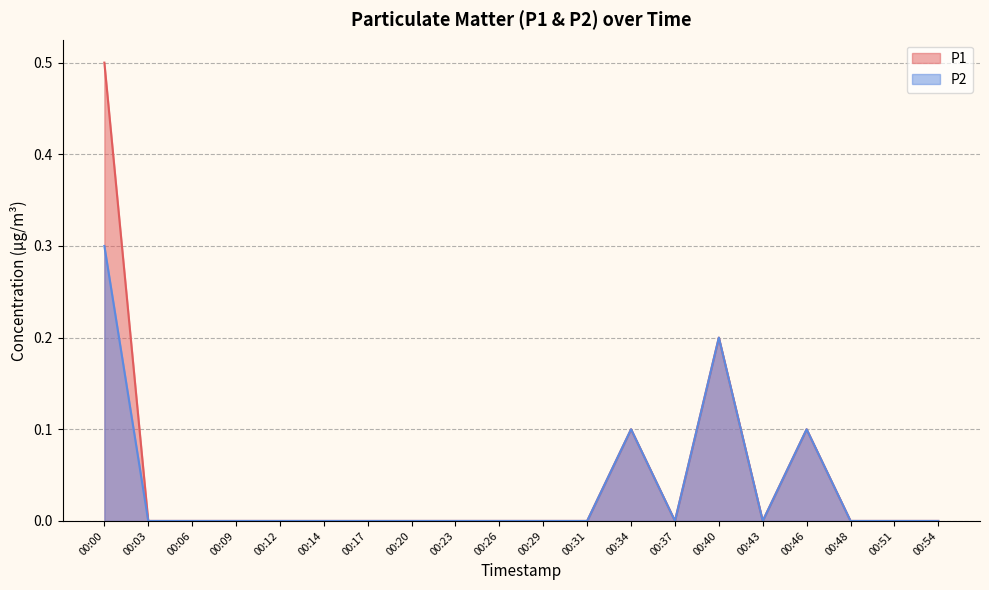

Which series has the largest range (max minus min)?

P1